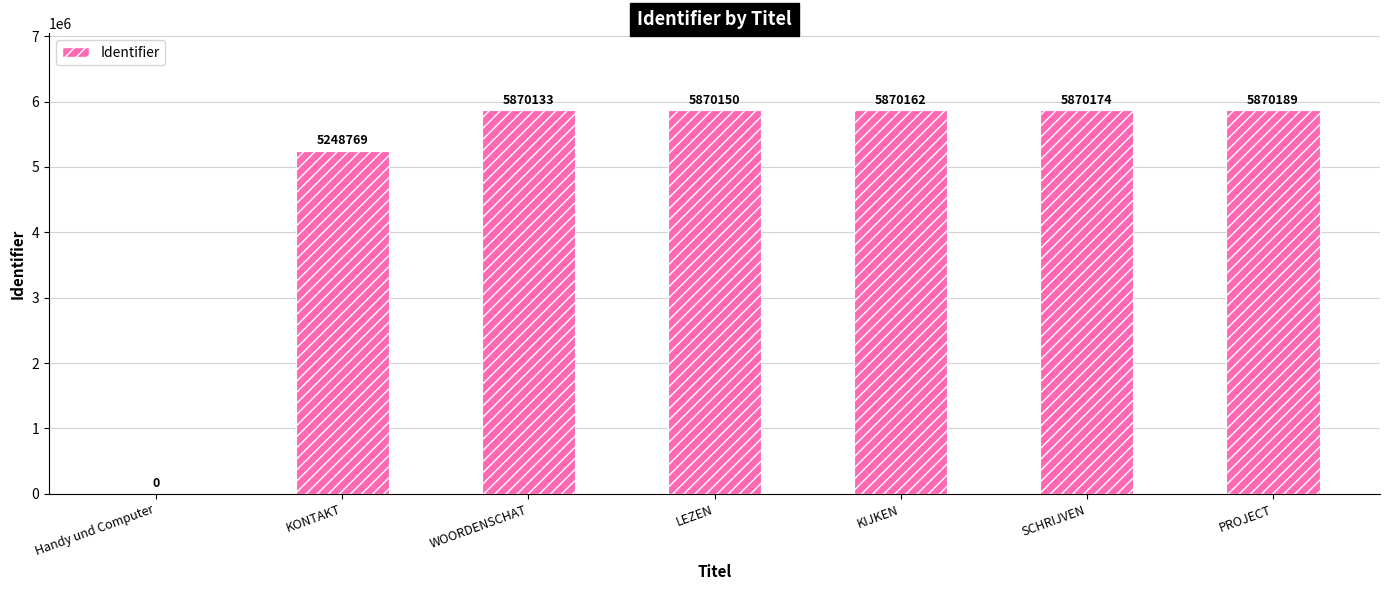

True or false: the data shows 2193336 at SCHRIJVEN.

False